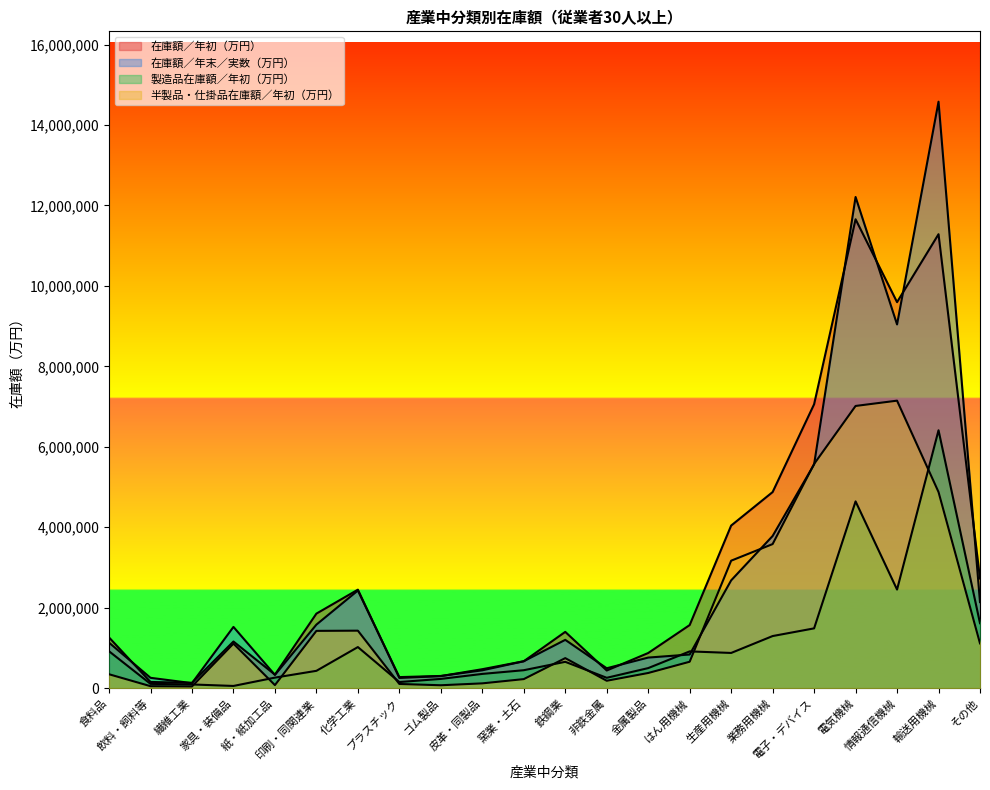

What is the spread (max minus min) of values at 鉄鋼業?

744716